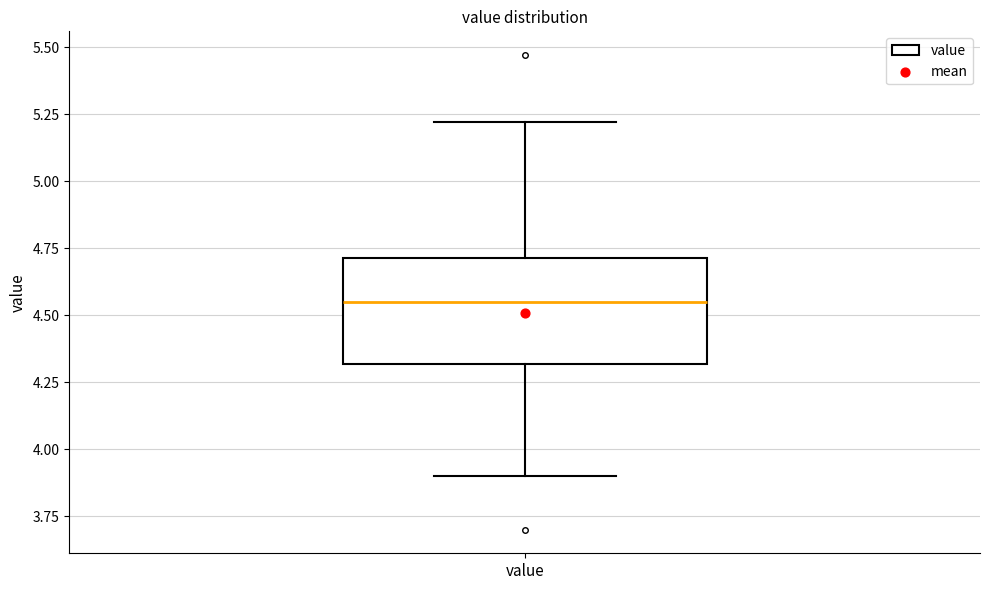

Read this box plot against the y-axis: the position of the median line, the range covered by the box, and the ends of both whiskers. The values are not printed on the chart, so give them approximately, as read against the axis.

median 4.55, box 4.30 to 4.70, whiskers 3.90 to 5.20